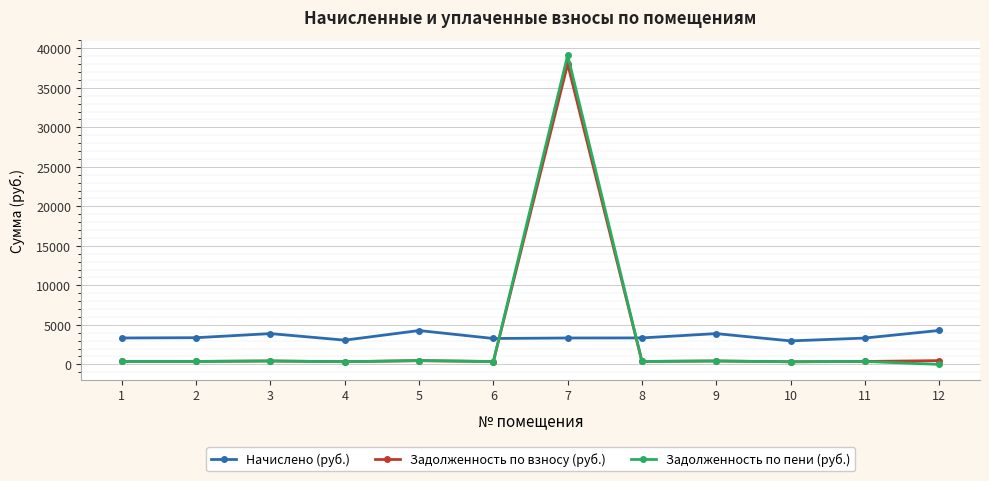

Is it true that Начислено (руб.) equals 5771.0 at 3?

False